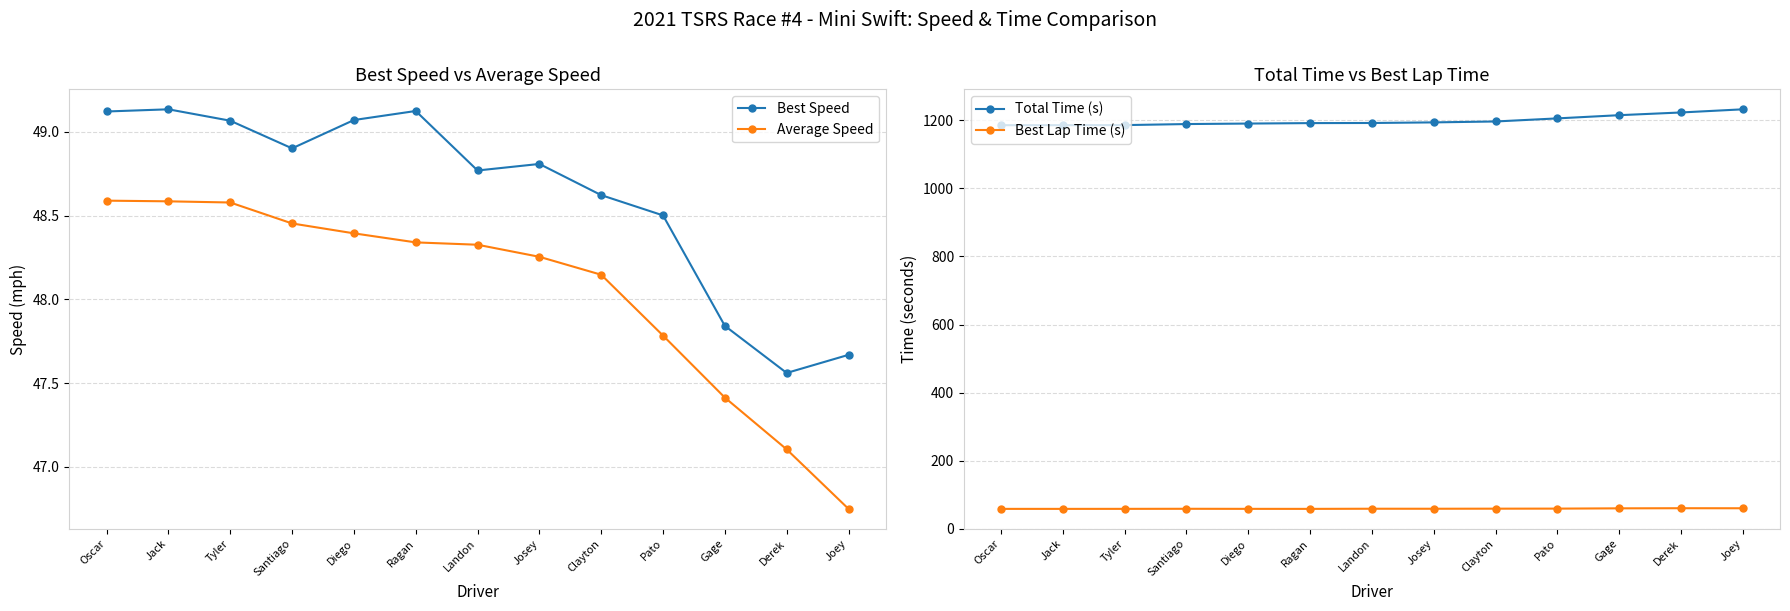

True or false: Total Time (s) has more than 2 interior local peaks.

False